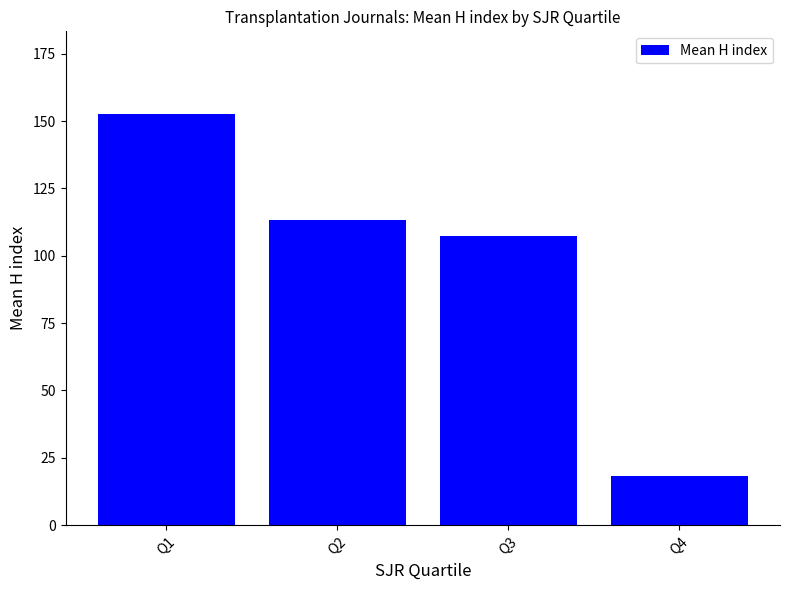

The chart shows a value of 113.4 at Q2. True or false?

True